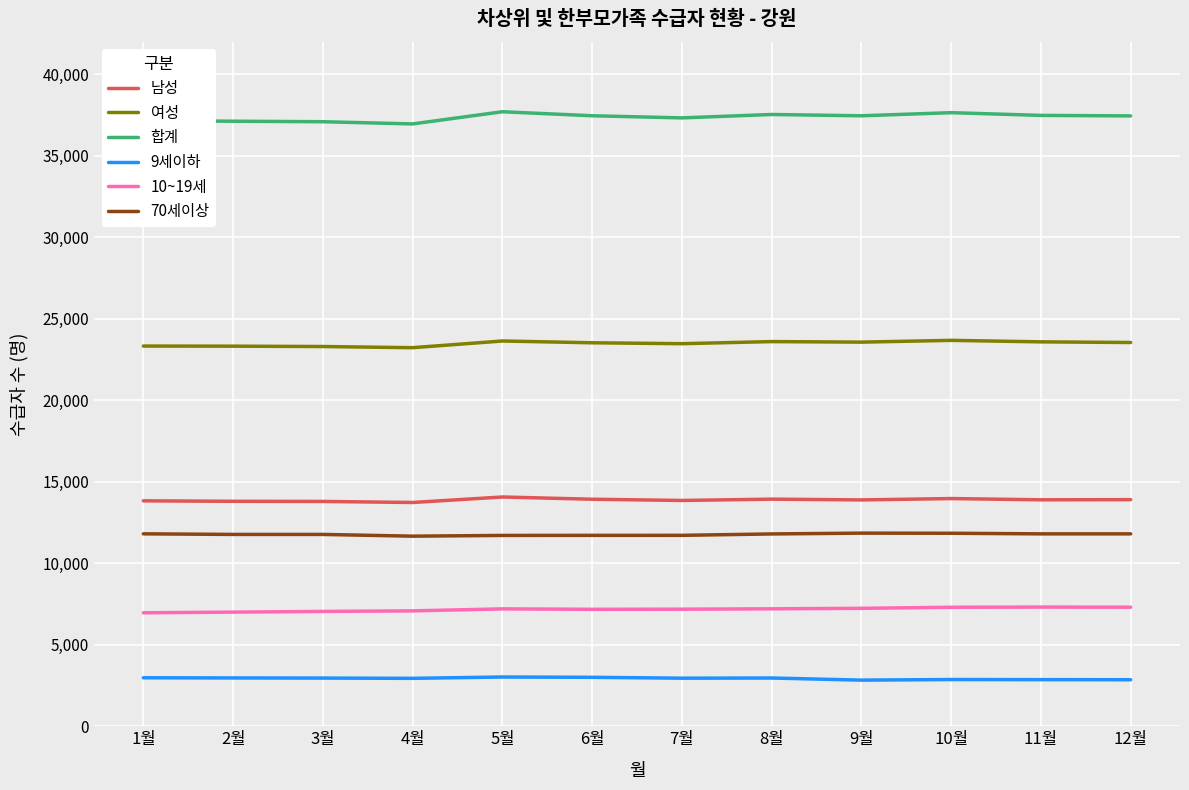

What is the difference between the highest and lowest values at 10월?

34785